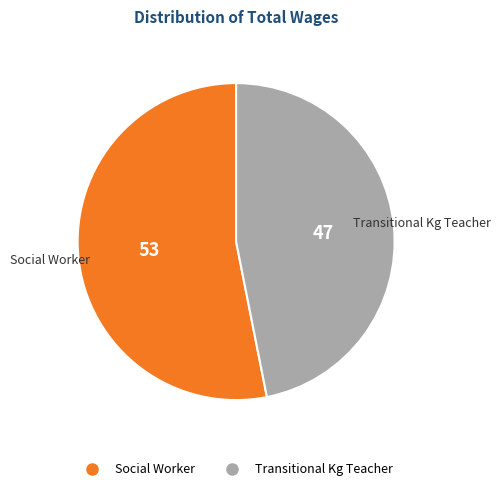

Do Transitional Kg Teacher and Social Worker together represent more than half of the pie?

Yes